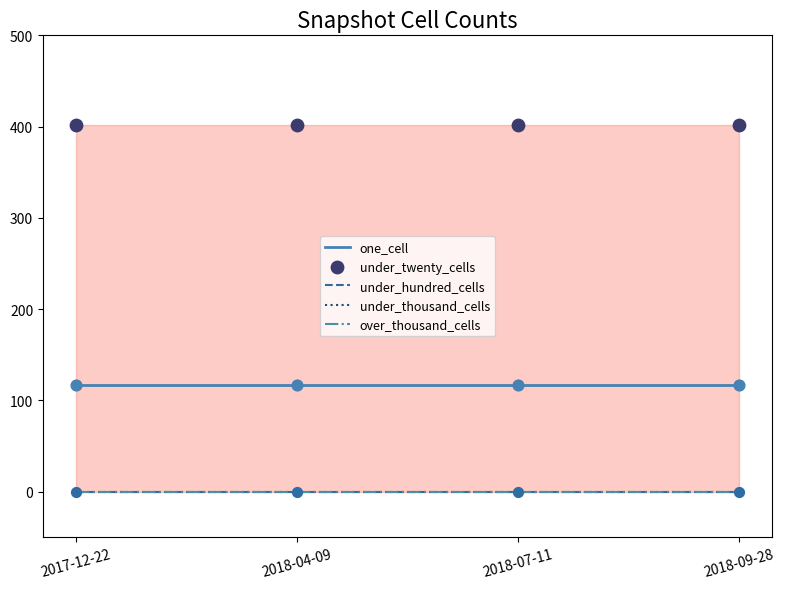

At how many categories does at least one series exceed 137?

4